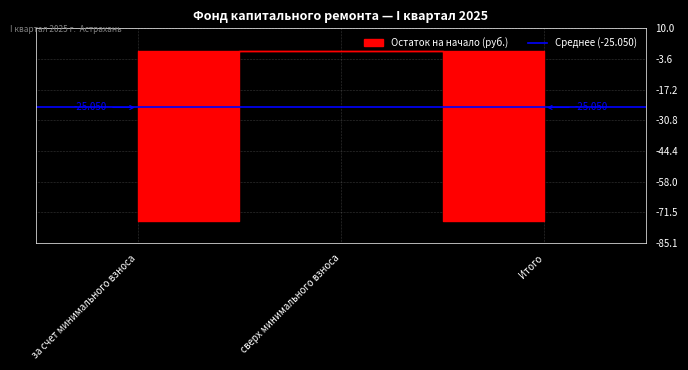

At which label does Остаток на начало reach its peak?

сверх минимального взноса